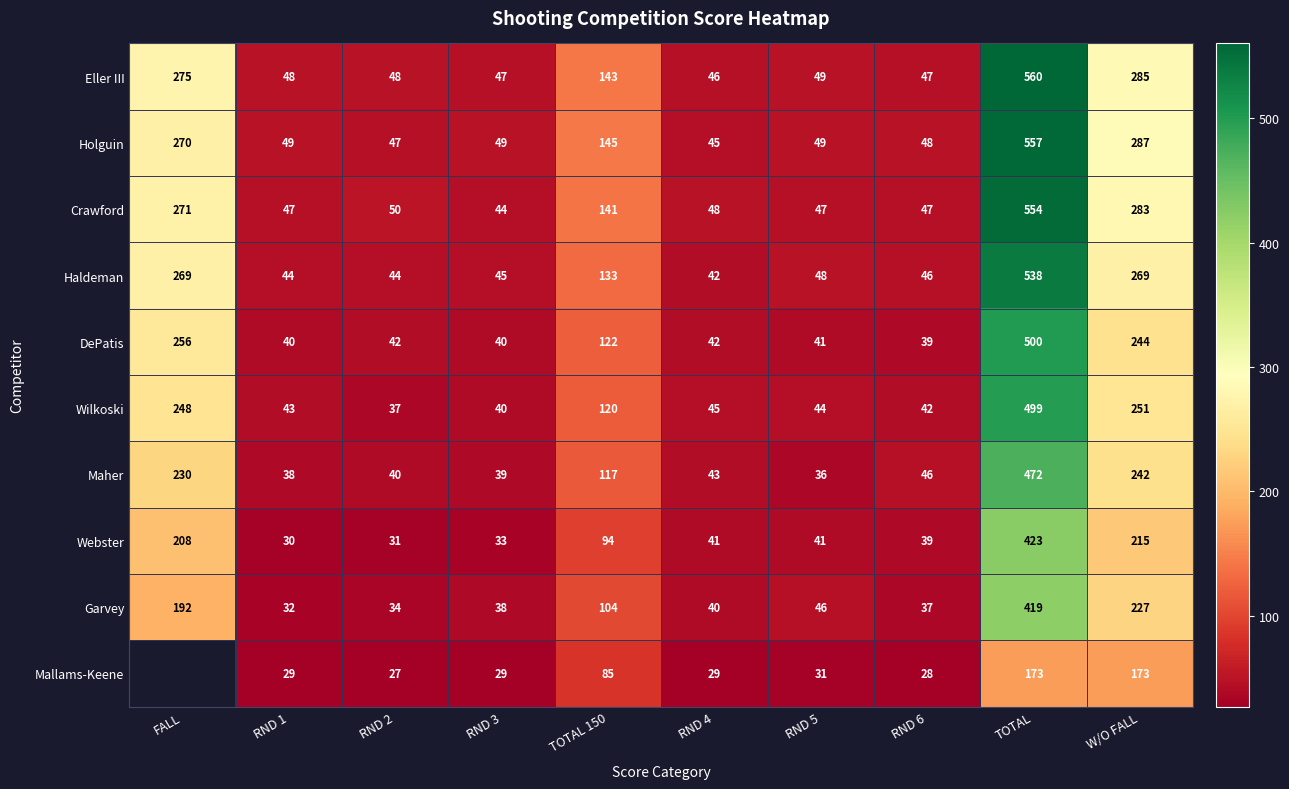

Which has a higher value, RND 2 or RND 3?

RND 2